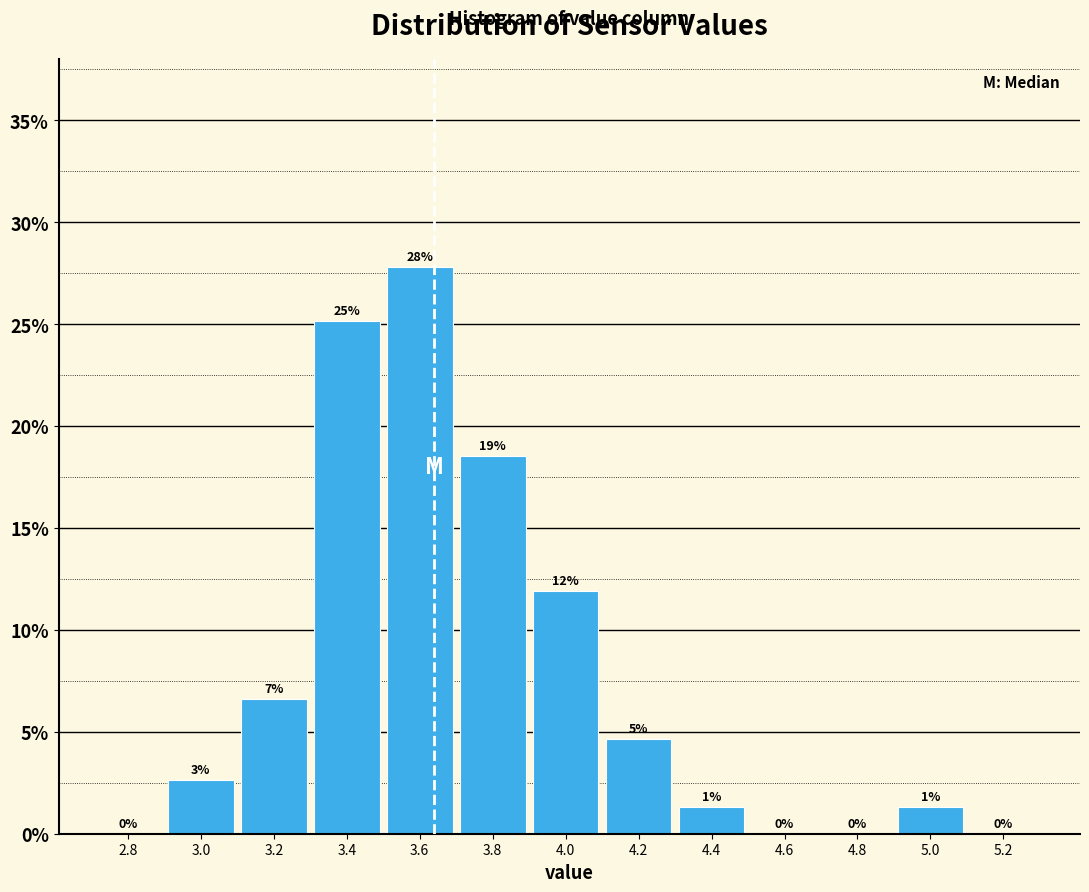

Are the bars horizontal?

No